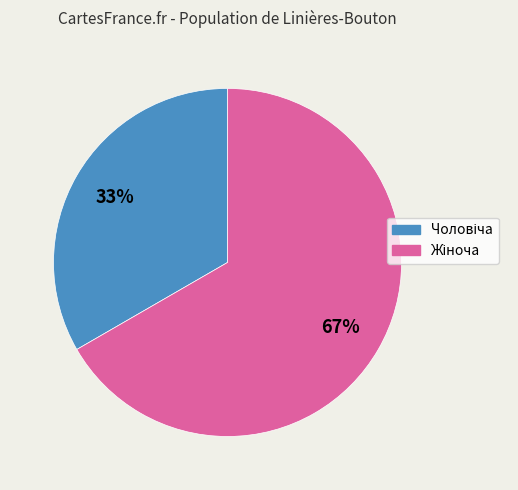

To the nearest percent, what is the average slice percentage?

50%